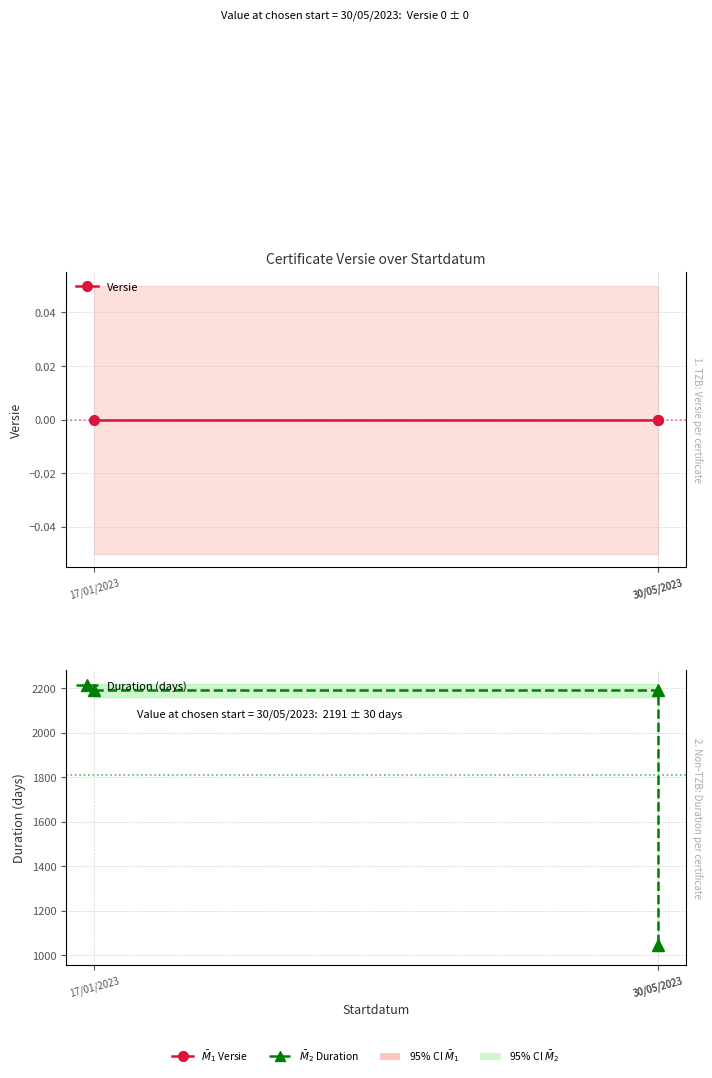

Reading left to right, what are all the values shown in this chart?

Versie: 0	0	0
Duration (days): 2191	2191	1046